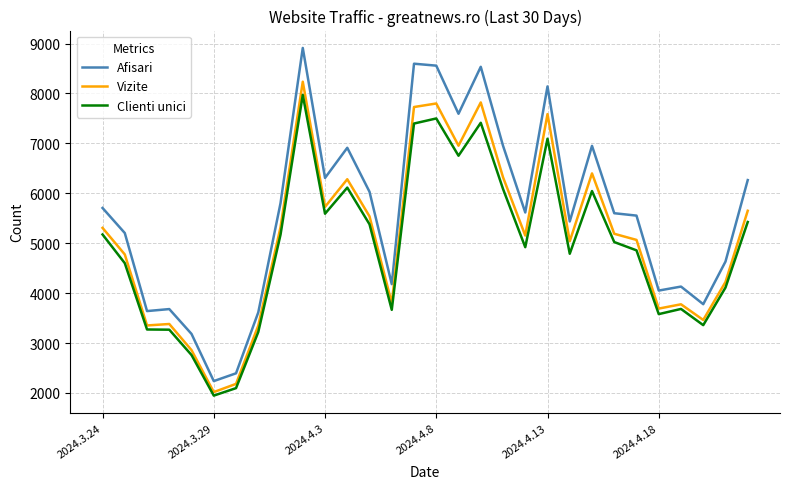

List the series in order of their peak value, highest first.

Afisari, Vizite, Clienti unici